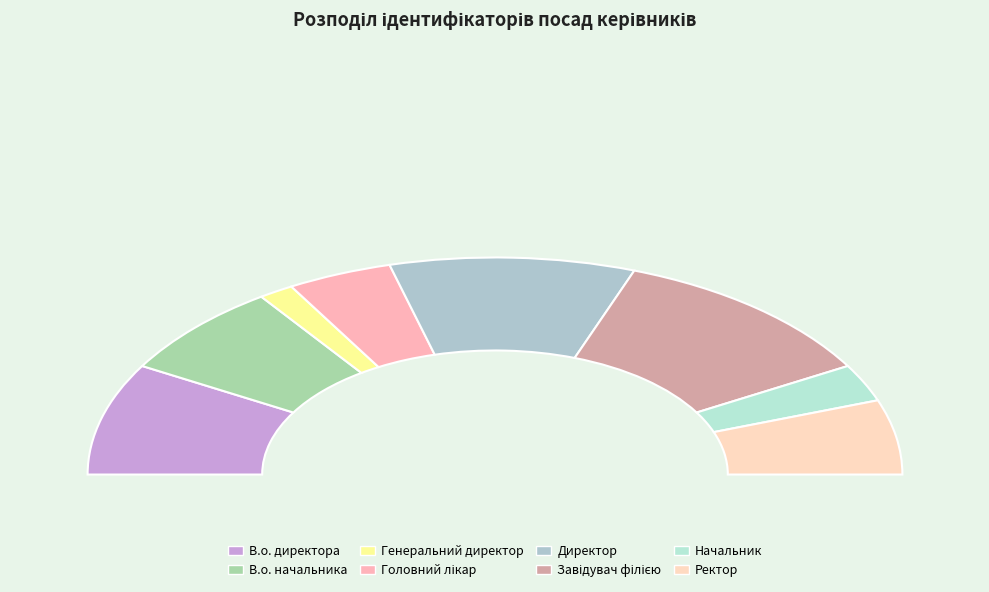

To the nearest percent, what is the difference between the В.о. начальника and В.о. директора slice percentages?

3%